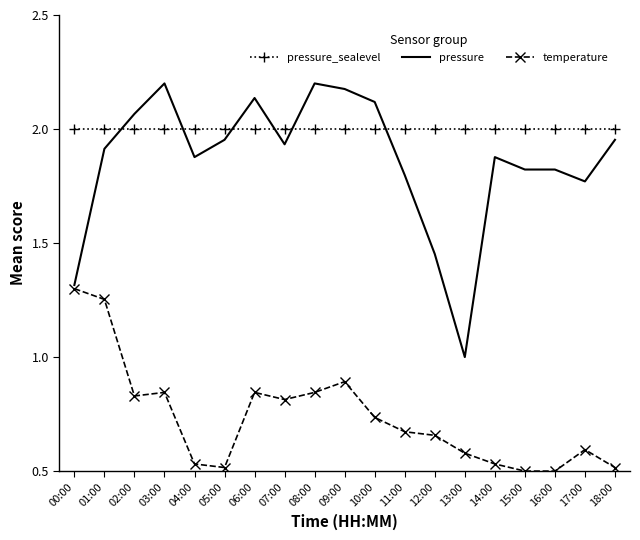

Between 02:00 and 12:00, which series saw the biggest shift?

pressure